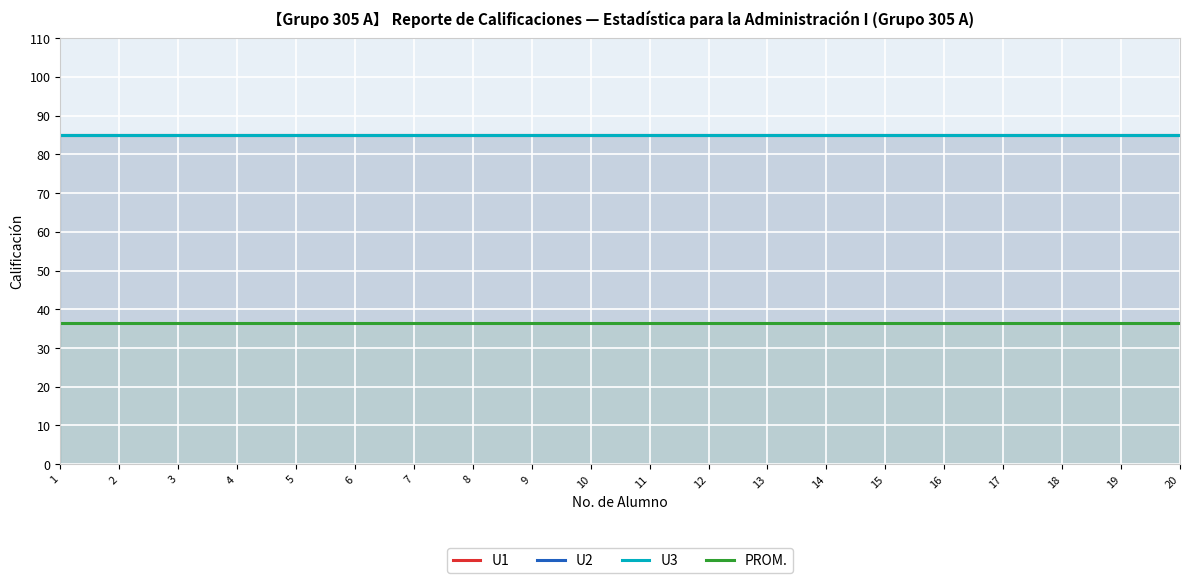

What is the spread (max minus min) of values at 15?

48.6